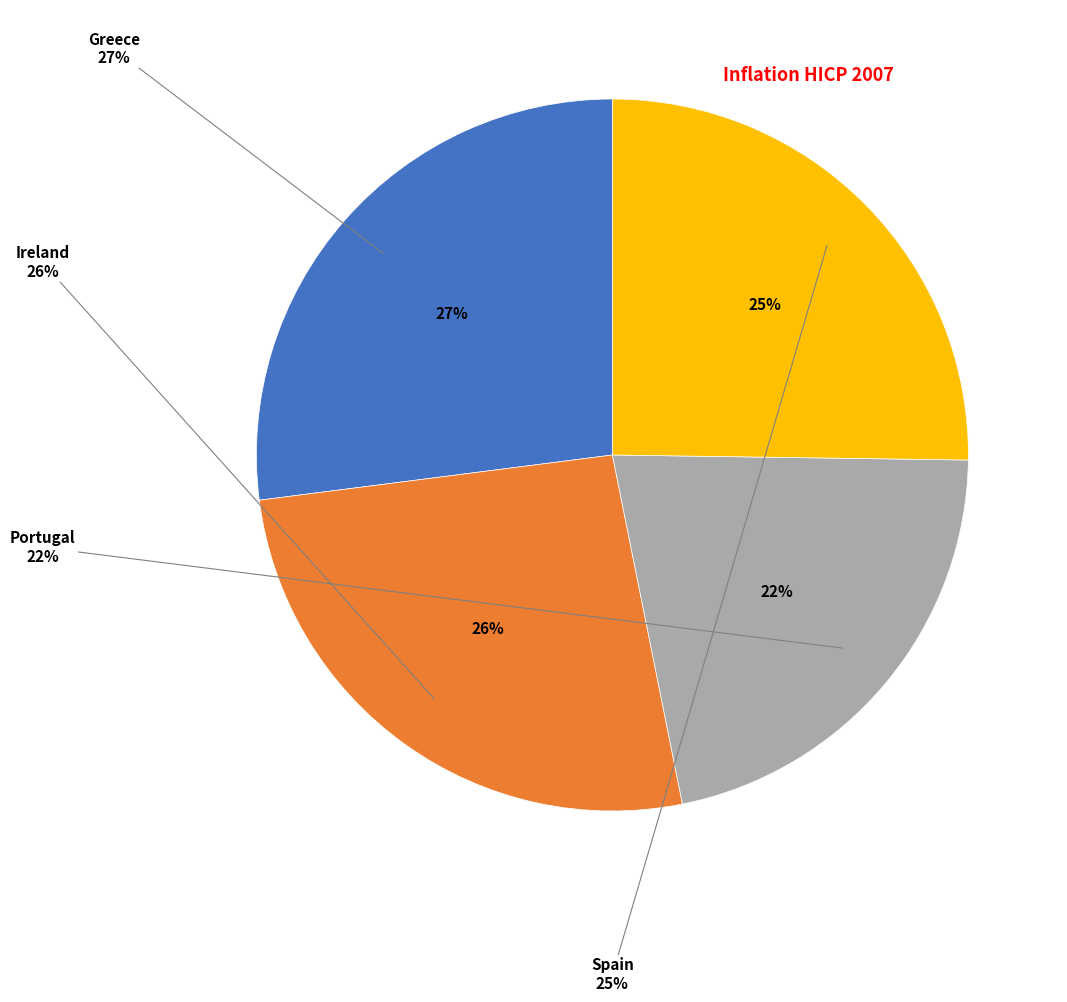

Rank the categories by value from highest to lowest.

Greece, Ireland, Spain, Portugal